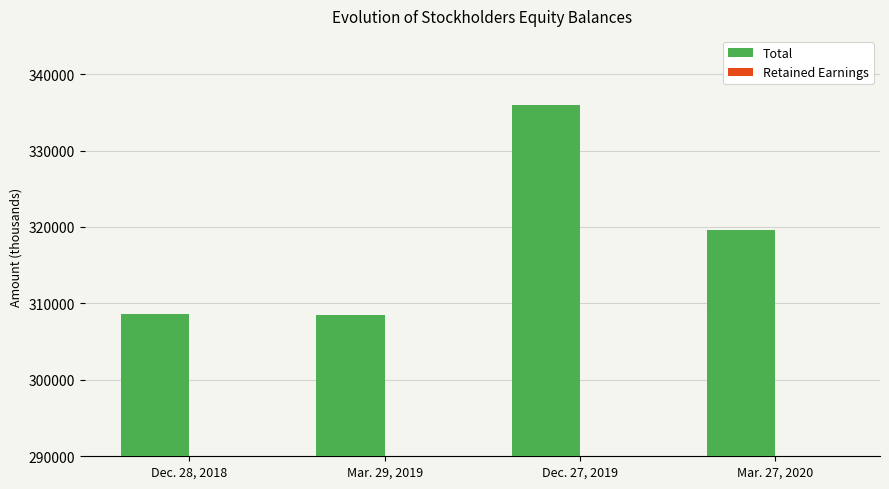

At Dec. 27, 2019, list the series in order from largest to smallest.

Total, Retained Earnings